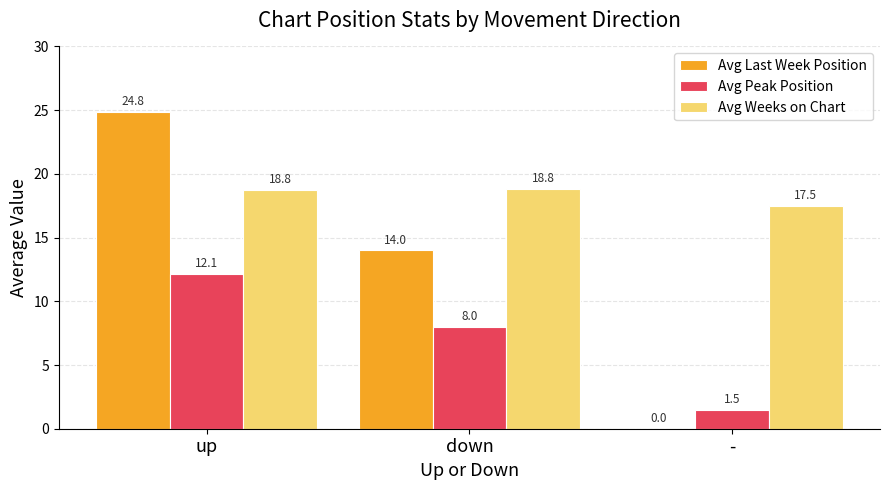

What is the sum of the Avg Weeks on Chart values at - and down?

36.3